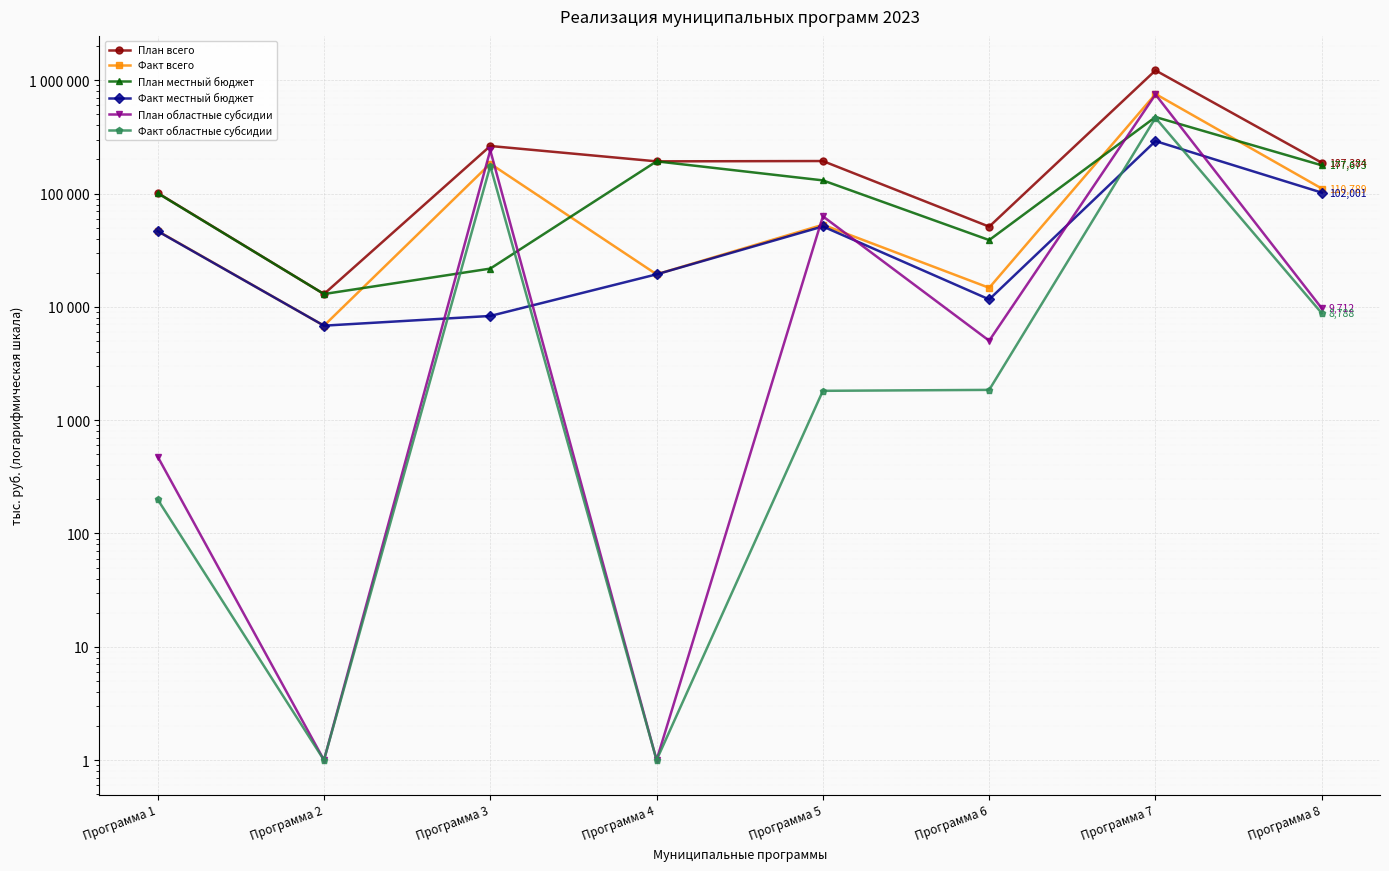

What is the approximate value of План областные субсидии at Программа 2?

1.0